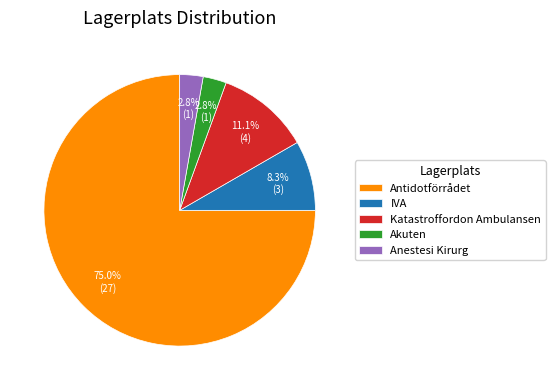

Which slice is the largest?

Antidotförrådet